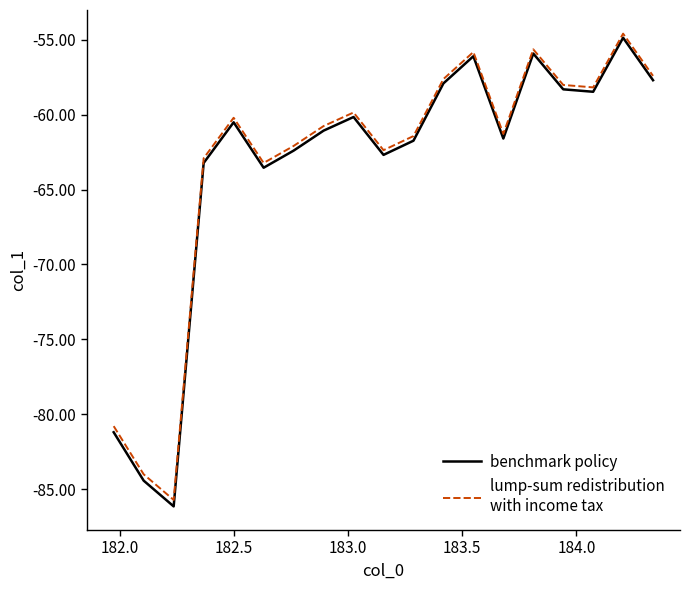

What is the maximum value shown in the chart?

-54.6